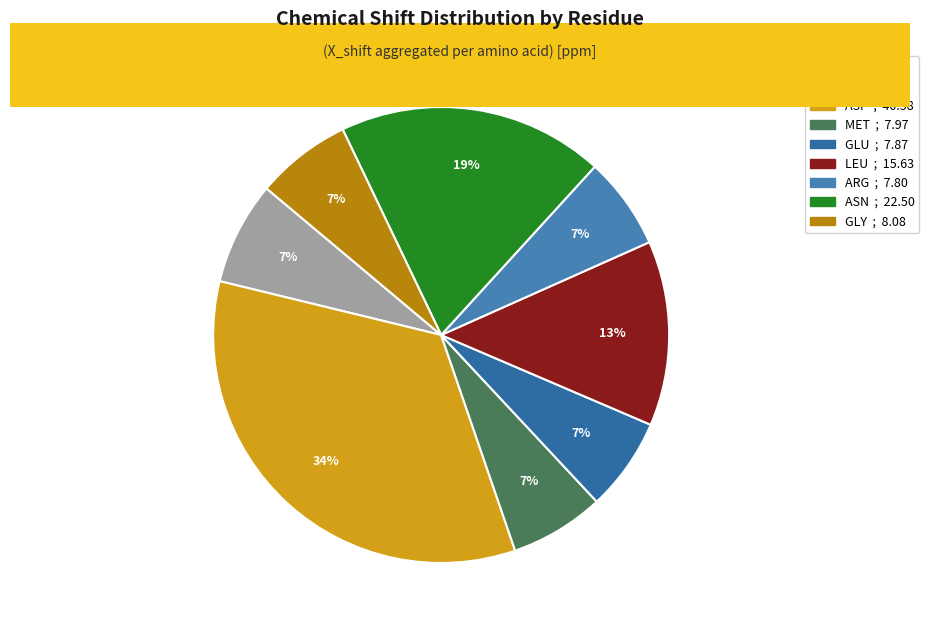

How many segments does this pie chart have?

8